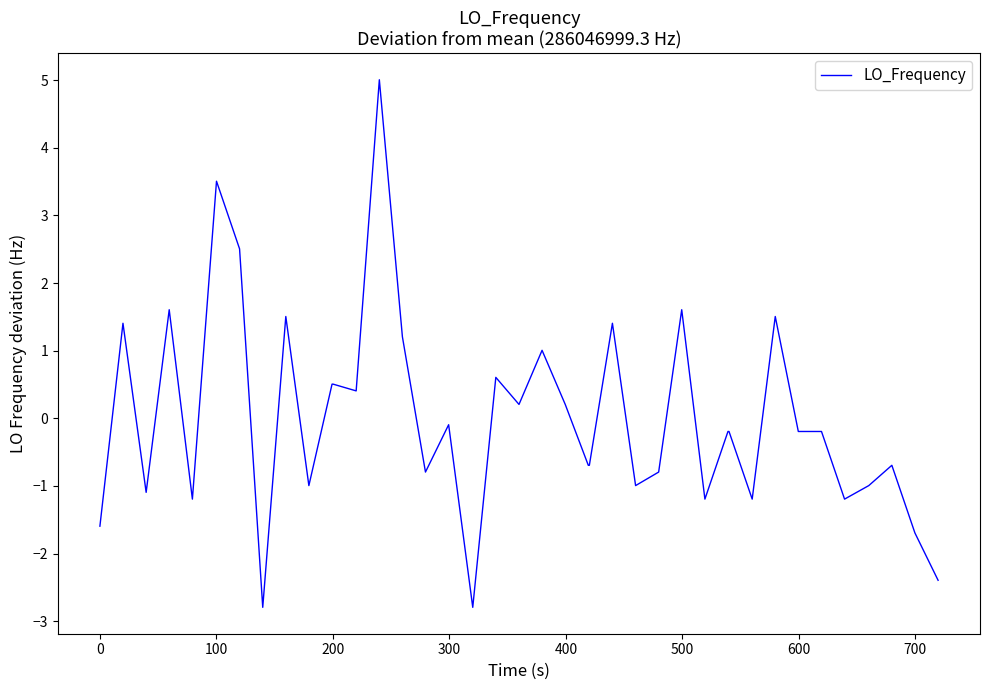

What is the minimum value shown in the chart?

-2.8